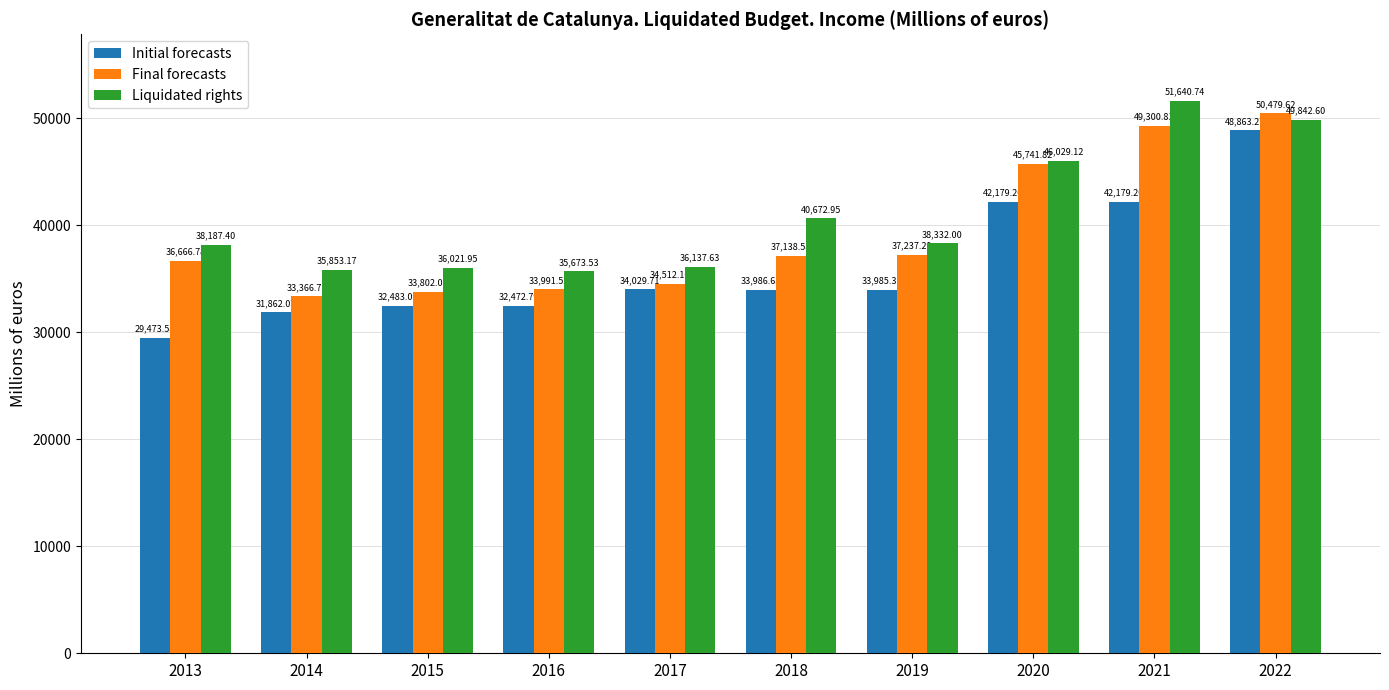

Rank the categories by Liquidated rights value from lowest to highest.

2016, 2014, 2015, 2017, 2013, 2019, 2018, 2020, 2022, 2021